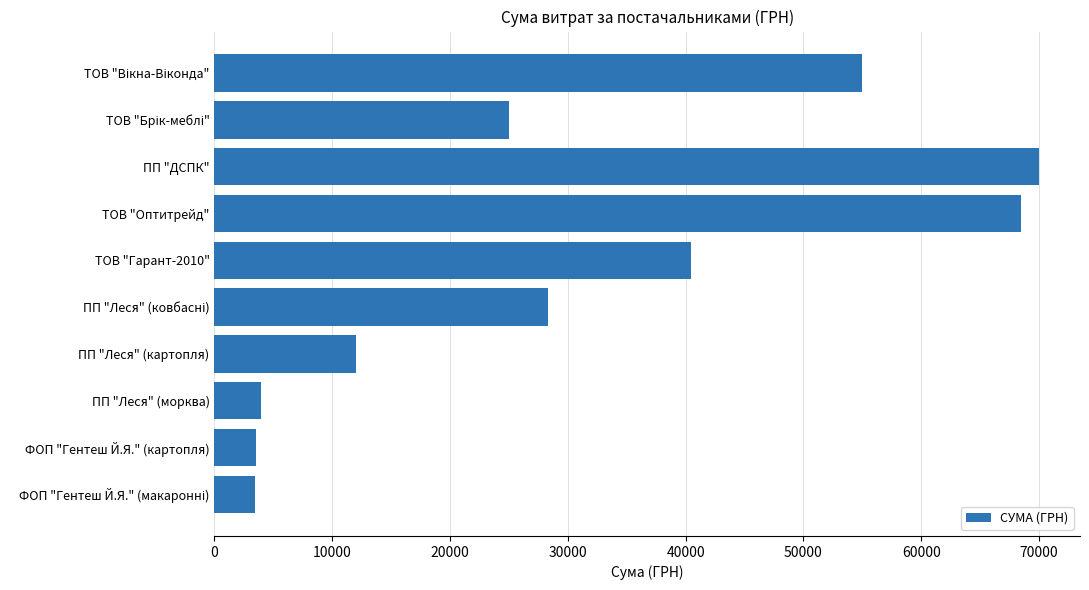

What is the maximum value shown in the chart?

69984.0